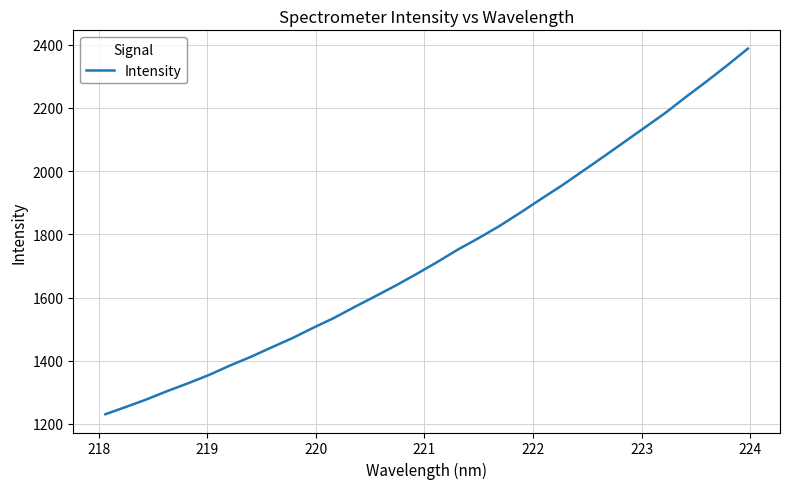

What is the difference between the maximum and minimum values?

1156.7